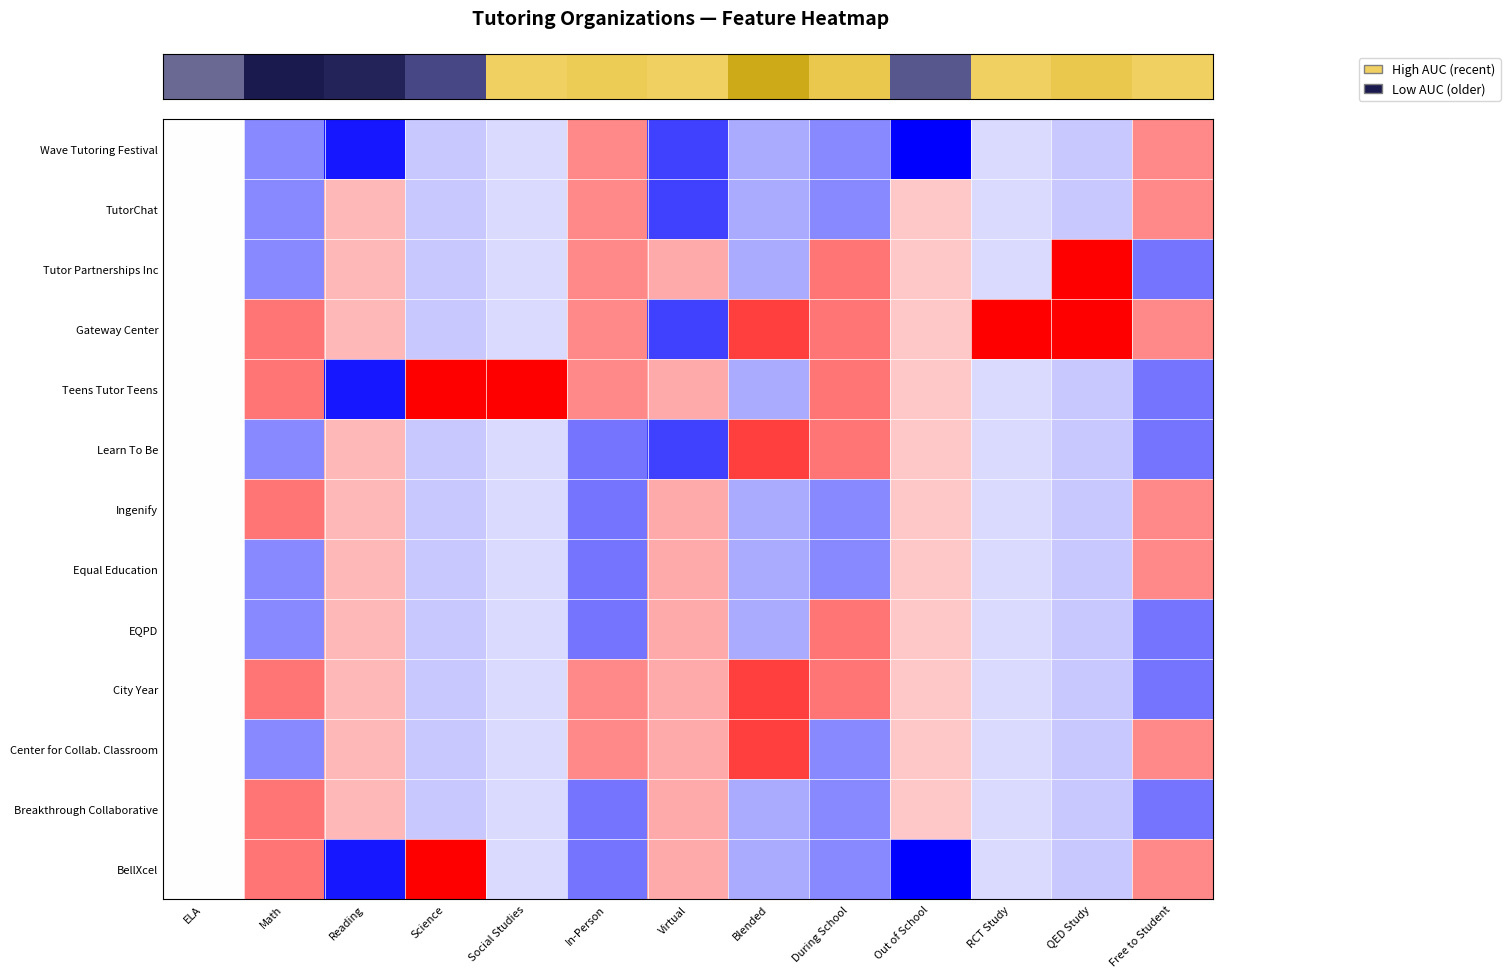

Which category has the highest value across all series?

RCT Study